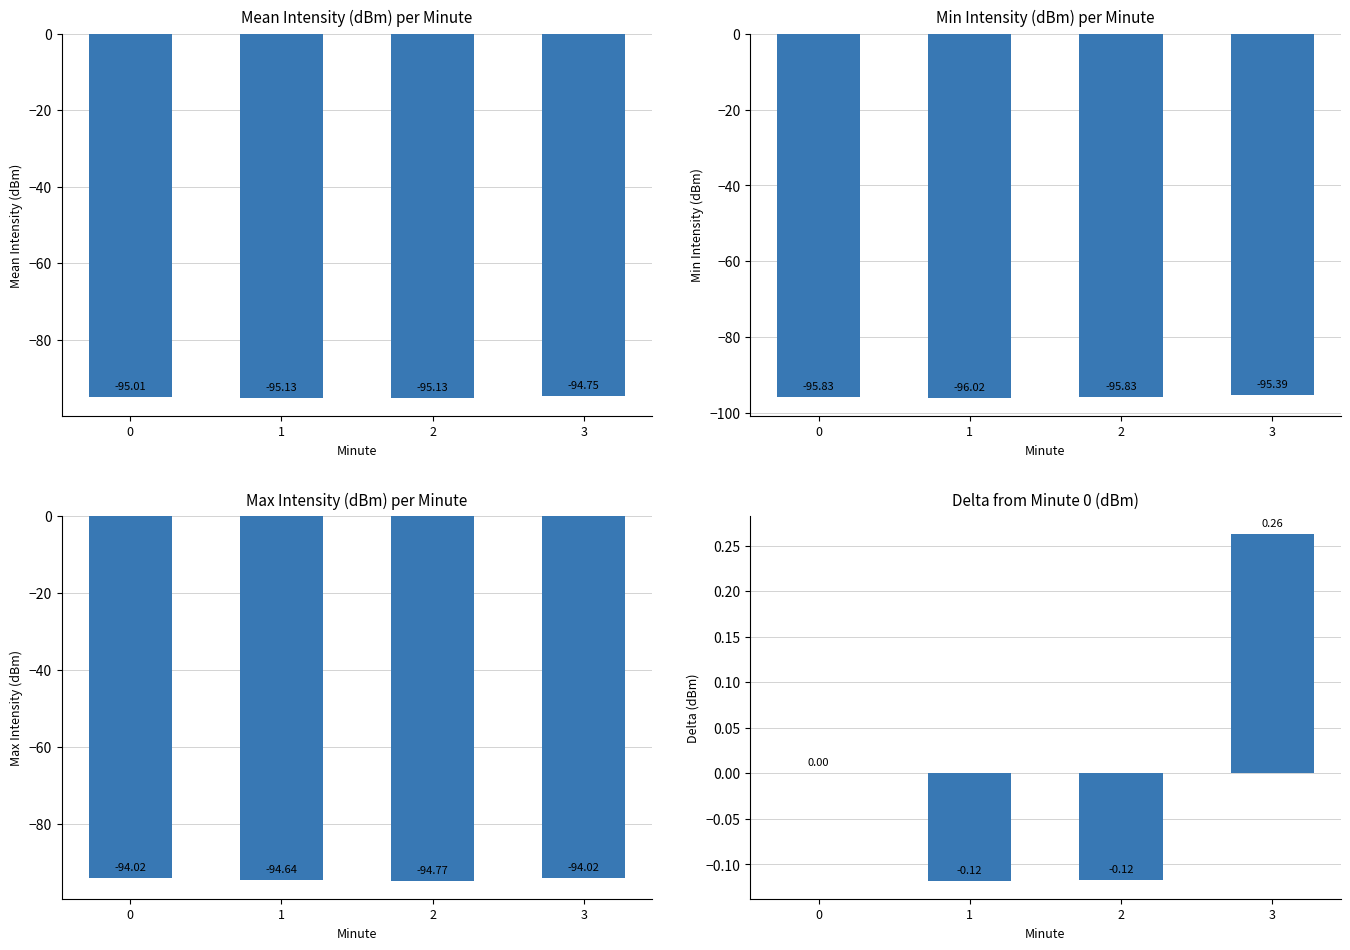

What is the difference between the values at 3 and 0?

0.3